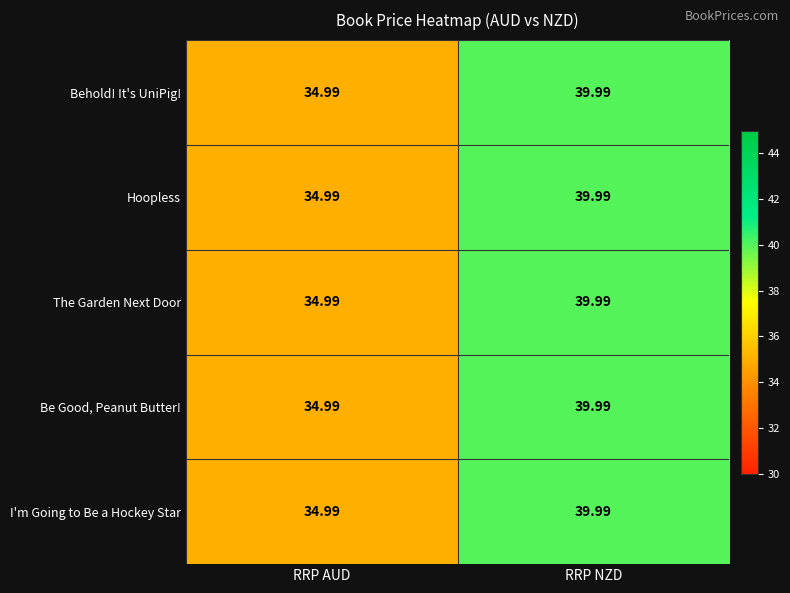

Where is The Garden Next Door nearest to the value 37?

RRP AUD